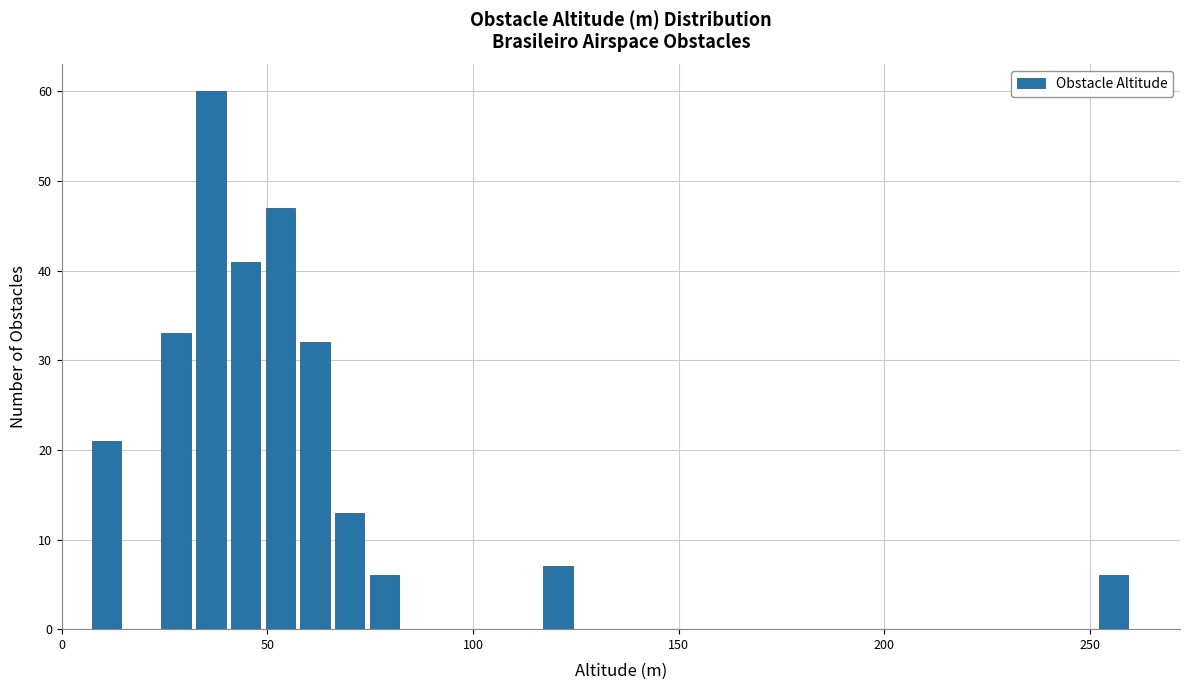

Around what value on the x-axis is the tallest bar? Give the approximate position of its centre, as read against the axis.

35